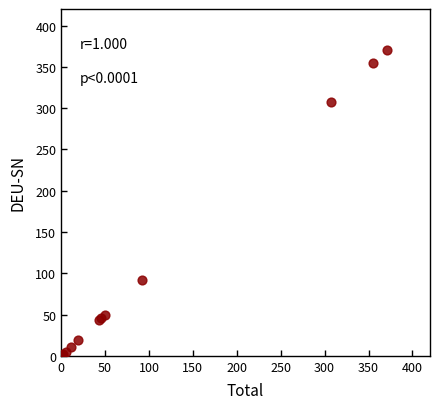

What Y value in the scatter plot is closest to 185?

92.2